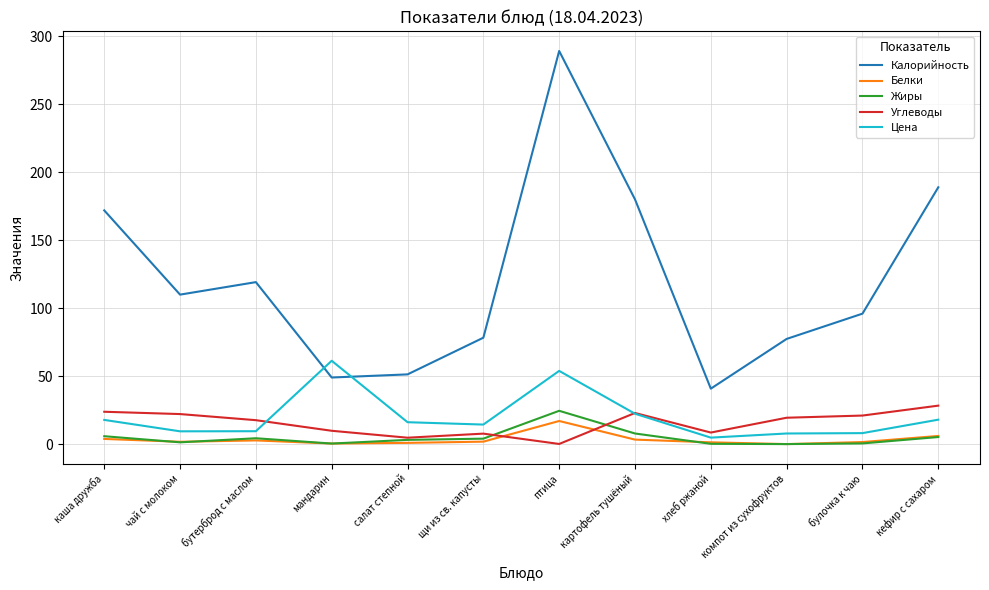

True or false: Углеводы has more than 1 interior local peaks.

True